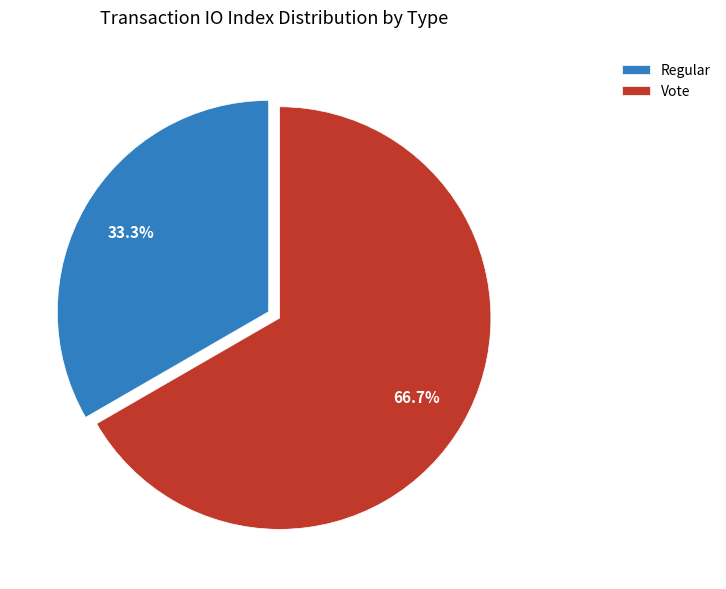

What portion of the pie excludes Regular?

66.7%